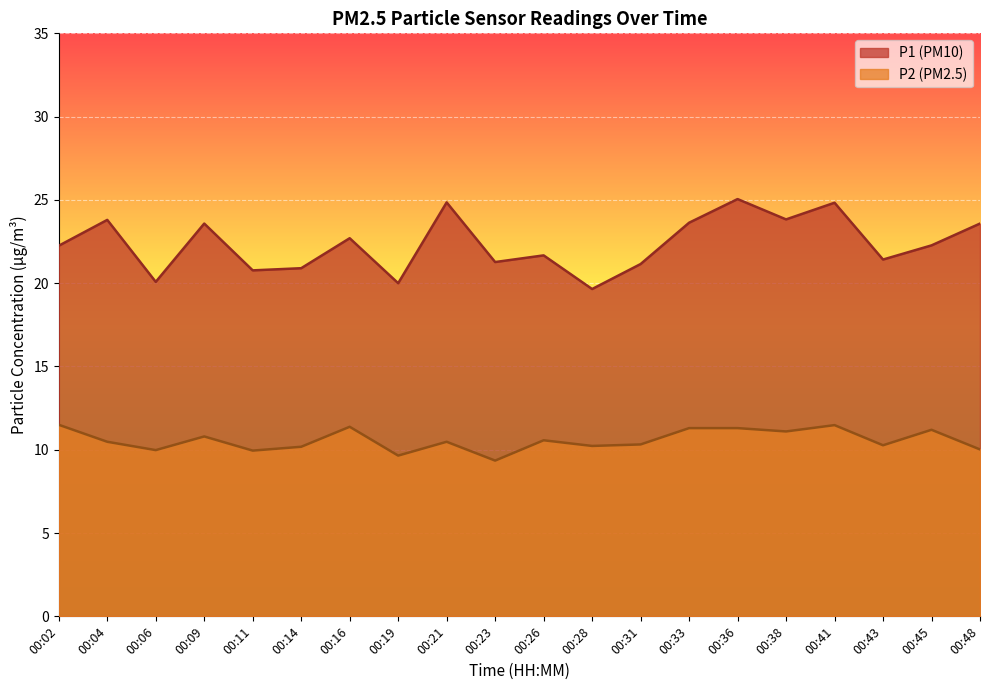

Rank the series by their maximum value, from lowest to highest.

P2 (PM2.5), P1 (PM10)